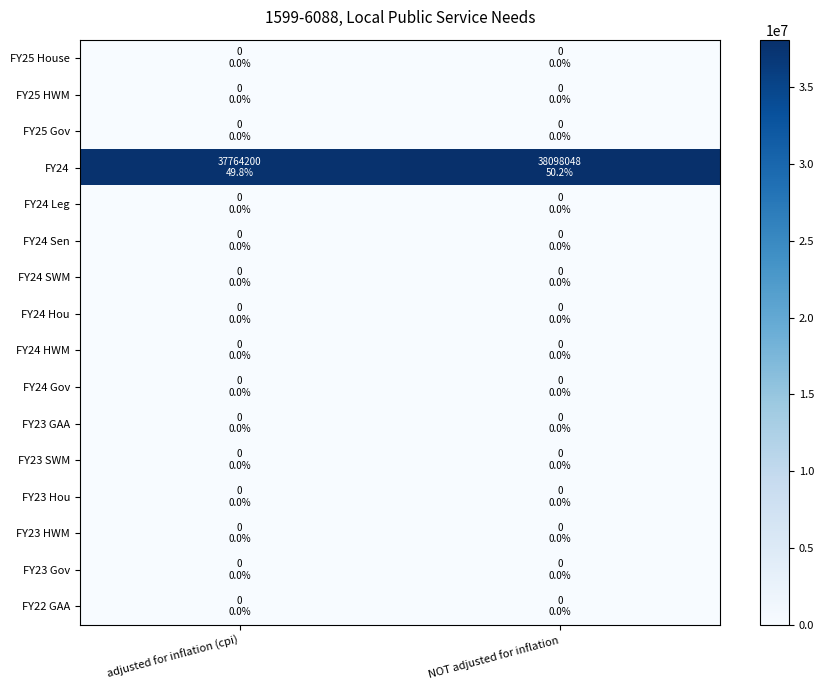

At NOT adjusted for inflation, list the series in order from largest to smallest.

FY24, FY25 House, FY25 HWM, FY25 Gov, FY24 Leg, FY24 Sen, FY24 SWM, FY24 Hou, FY24 HWM, FY24 Gov, FY23 GAA, FY23 SWM, FY23 Hou, FY23 HWM, FY23 Gov, FY22 GAA